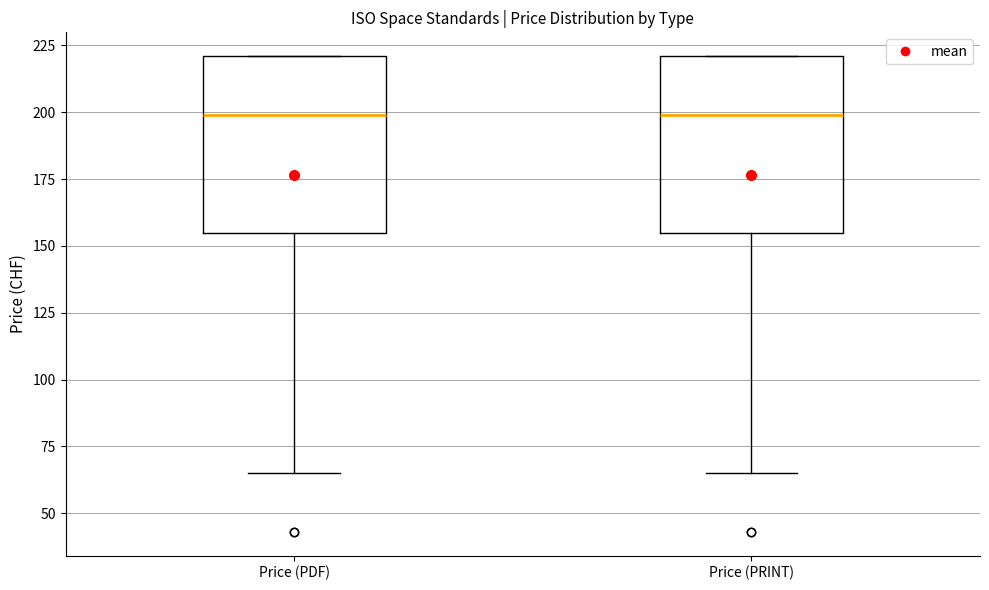

Reading left to right, transcribe this box plot: for each box, give where its median line is, the range the box spans, and where its two whiskers end, as read against the y-axis. The values are not printed on the chart, so give them approximately, as read against the axis.

Price (PDF): median 200, box 155 to 220, whiskers 65 to 220
Price (PRINT): median 200, box 155 to 220, whiskers 65 to 220